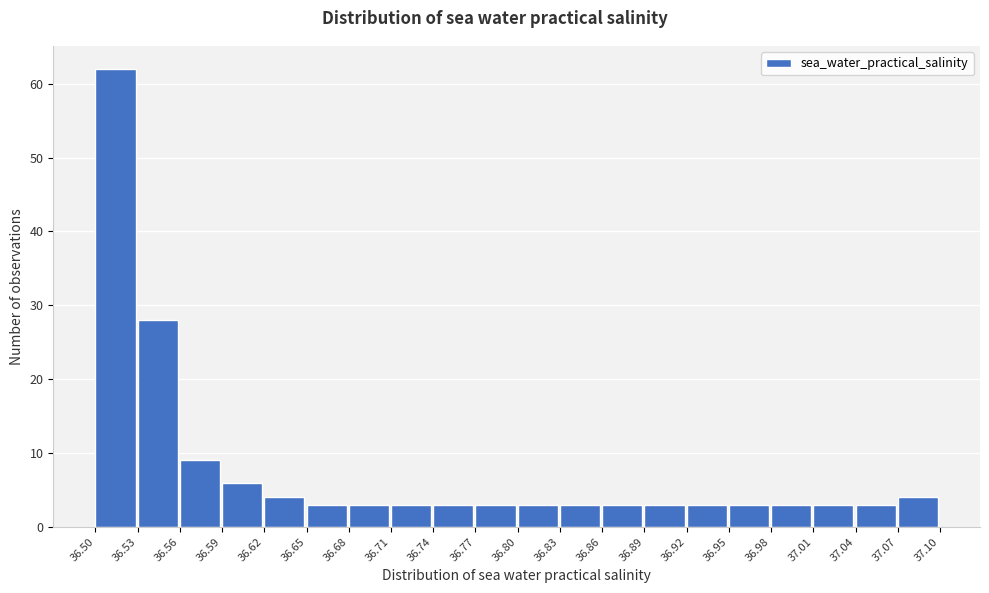

Reading left to right, list every bar in this chart as the range it spans on the x-axis followed by its height. The values are not printed on the chart, so give them approximately, as read against the axis.

36.50 to 36.53: 62
36.53 to 36.56: 28
36.56 to 36.59: 9
36.59 to 36.62: 6
36.62 to 36.65: 4
36.65 to 36.68: 3
36.68 to 36.71: 3
36.71 to 36.74: 3
36.74 to 36.77: 3
36.77 to 36.80: 3
36.80 to 36.83: 3
36.83 to 36.86: 3
36.86 to 36.89: 3
36.89 to 36.92: 3
36.92 to 36.95: 3
36.95 to 36.98: 3
36.98 to 37.01: 3
37.01 to 37.04: 3
37.04 to 37.07: 3
37.07 to 37.10: 4